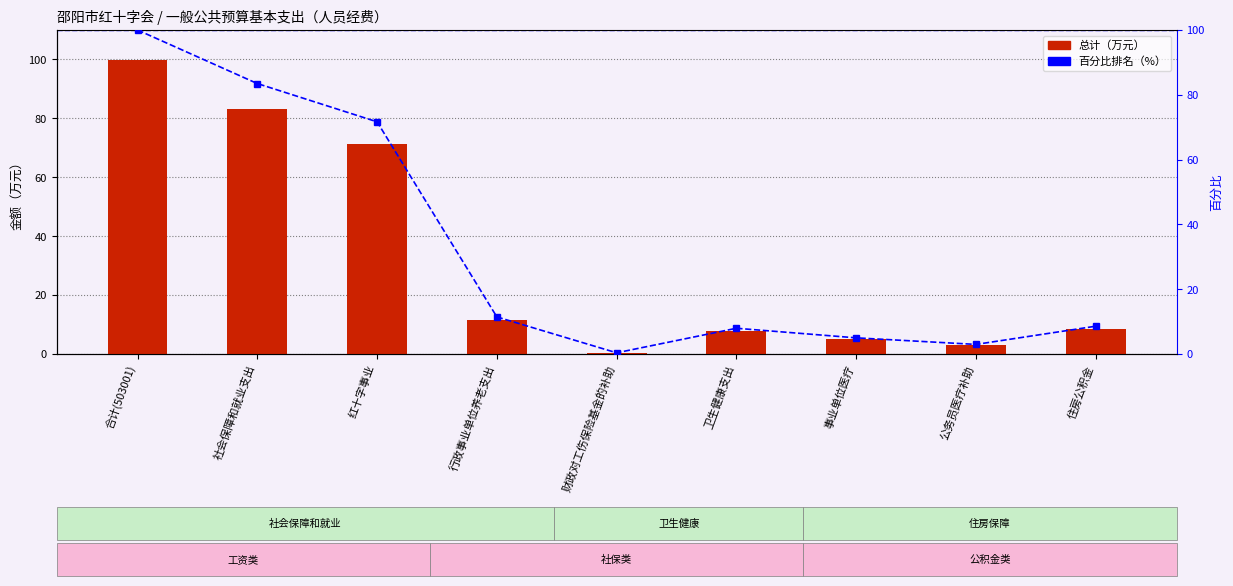

What is the sum of all 百分比排名 values?

291.4